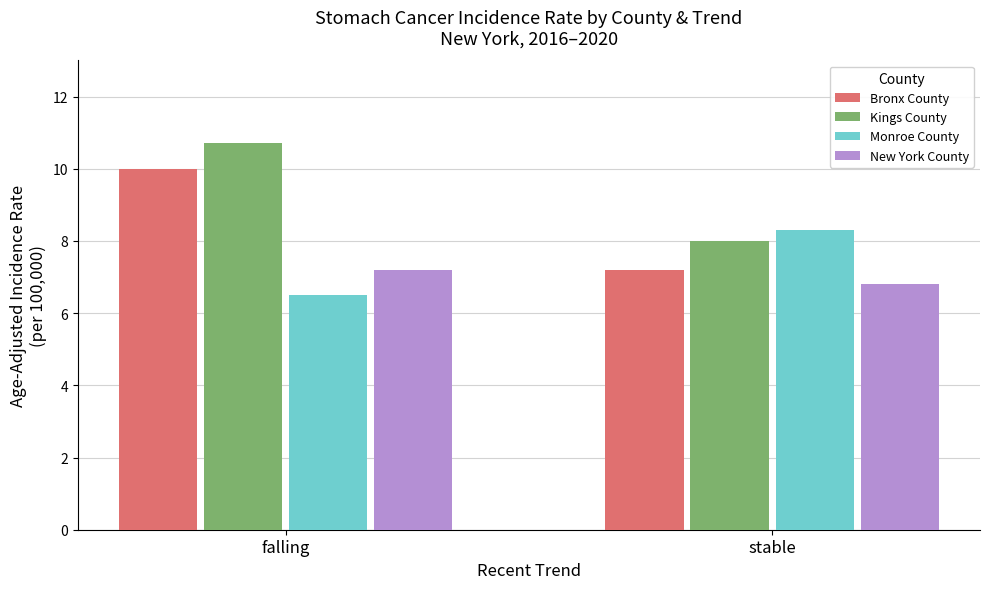

Reading right to left, extract all data points from this chart.

Bronx County: stable=7.2	falling=10.0
Kings County: stable=8.0	falling=10.7
Monroe County: stable=8.3	falling=6.5
New York County: stable=6.8	falling=7.2